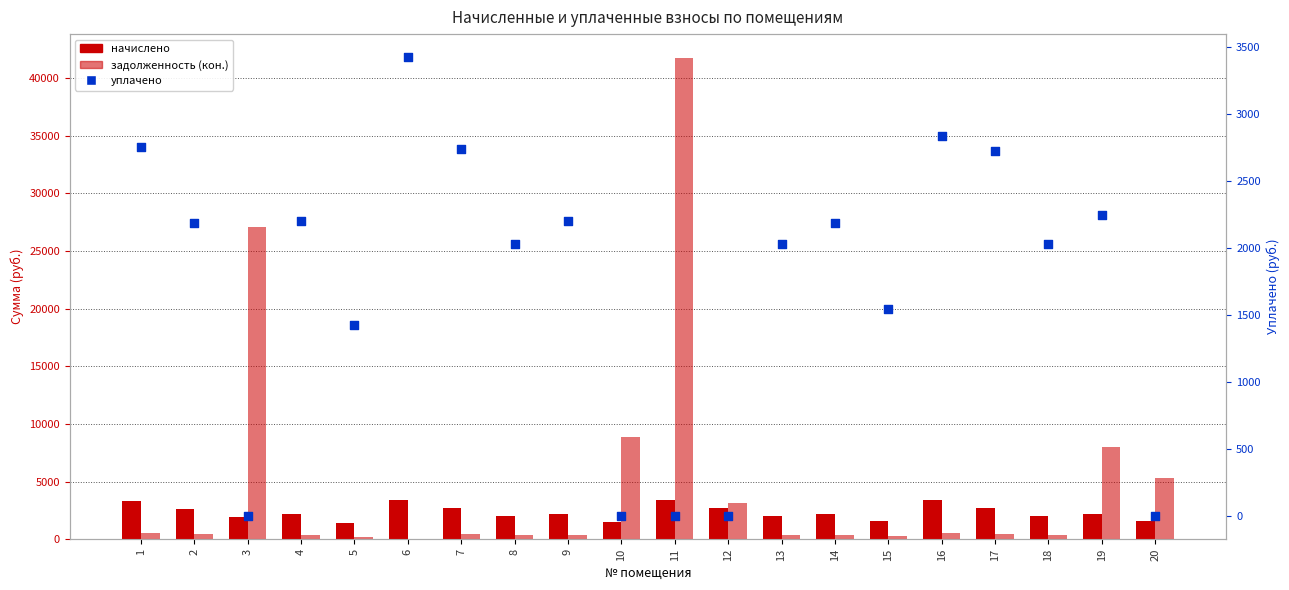

At how many categories does at least one series exceed 21369?

2